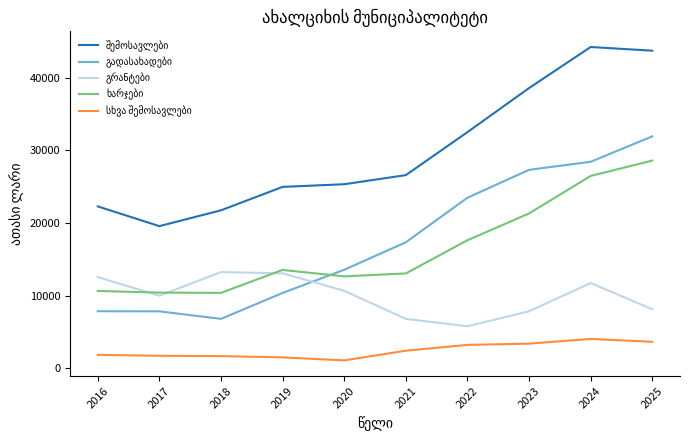

What is the minimum value shown in the chart?

1098.0